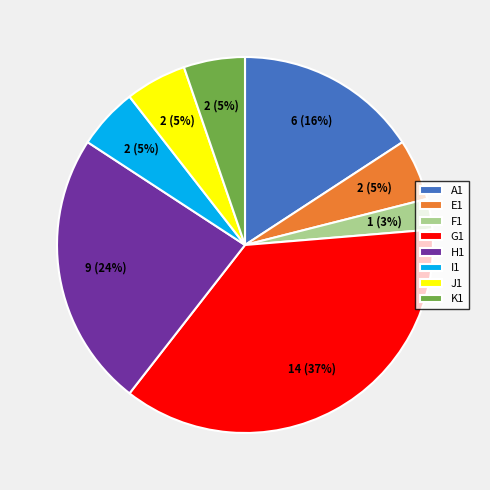

The J1 slice represents 5% of the pie. True or false?

True